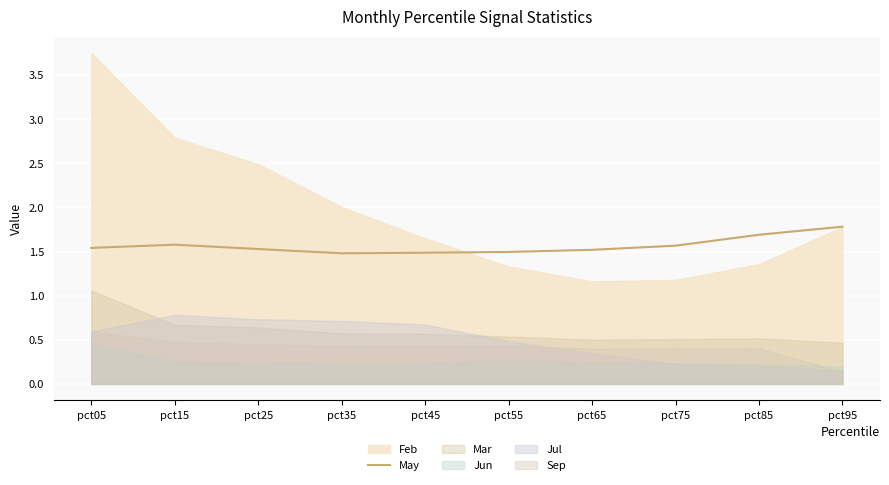

Is it true that May equals 1.6 at pct75?

True